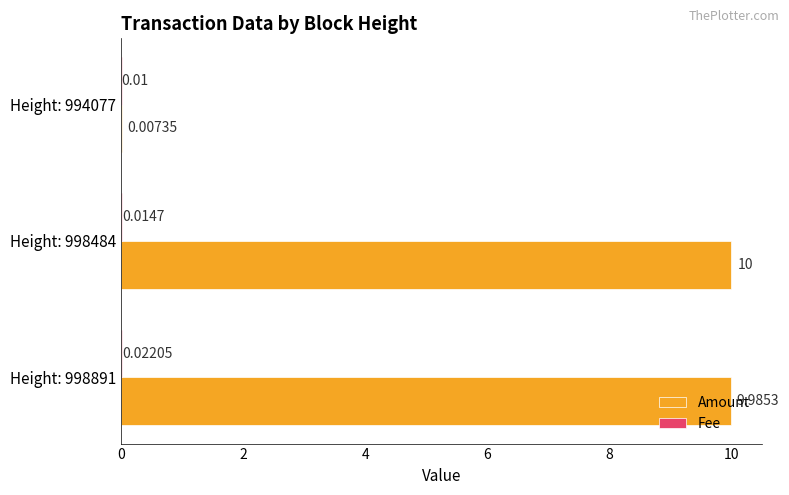

Which series changed the most between Height: 998891 and Height: 994077?

Amount